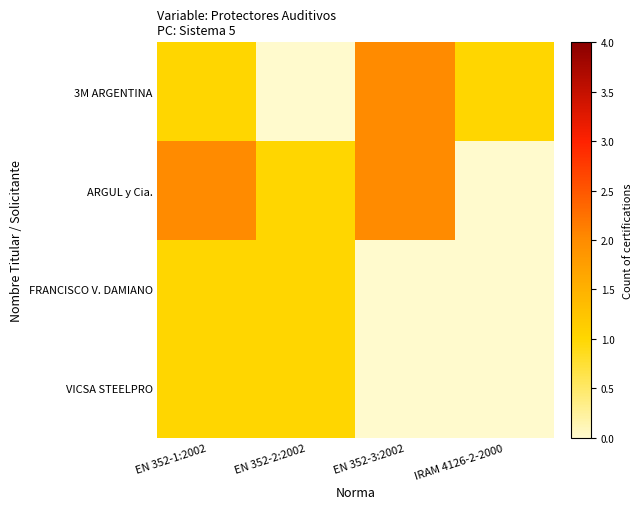

Reading right to left, what are all the values shown in this chart?

3M ARGENTINA: IRAM 4126-2-2000=1	EN 352-3:2002=2	EN 352-2:2002=0	EN 352-1:2002=1
ARGUL y Cia.: IRAM 4126-2-2000=0	EN 352-3:2002=2	EN 352-2:2002=1	EN 352-1:2002=2
FRANCISCO V. DAMIANO: IRAM 4126-2-2000=0	EN 352-3:2002=0	EN 352-2:2002=1	EN 352-1:2002=1
VICSA STEELPRO: IRAM 4126-2-2000=0	EN 352-3:2002=0	EN 352-2:2002=1	EN 352-1:2002=1